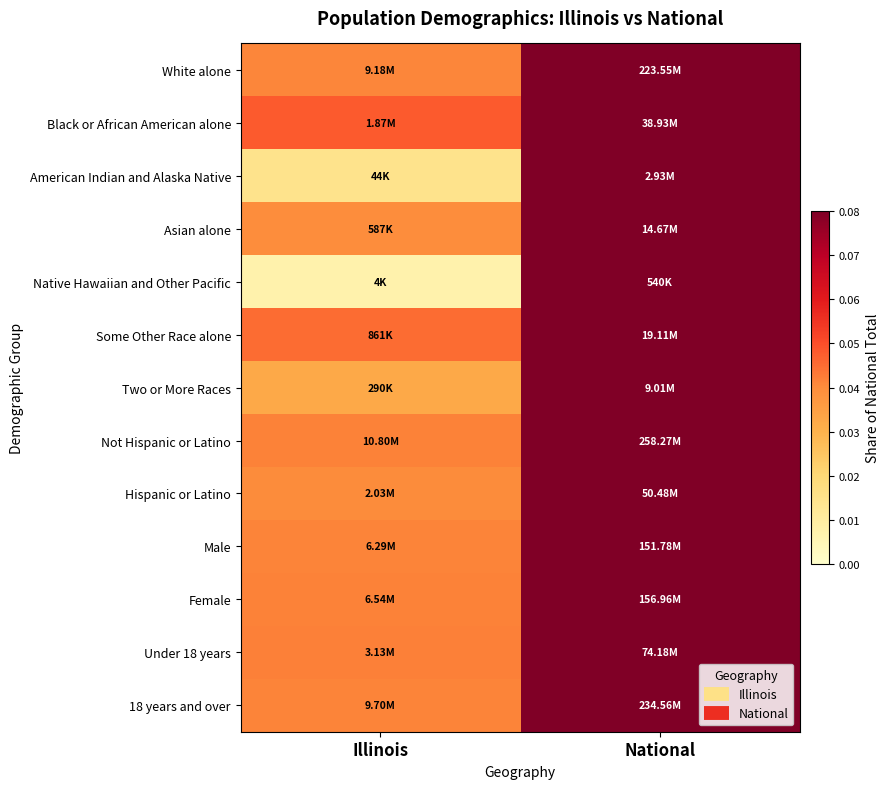

At Illinois, list the series in order from largest to smallest.

Black or African American alone, Some Other Race alone, Under 18 years, Not Hispanic or Latino, Female, Male, 18 years and over, White alone, Hispanic or Latino, Asian alone, Two or More Races, American Indian and Alaska Native, Native Hawaiian and Other Pacific